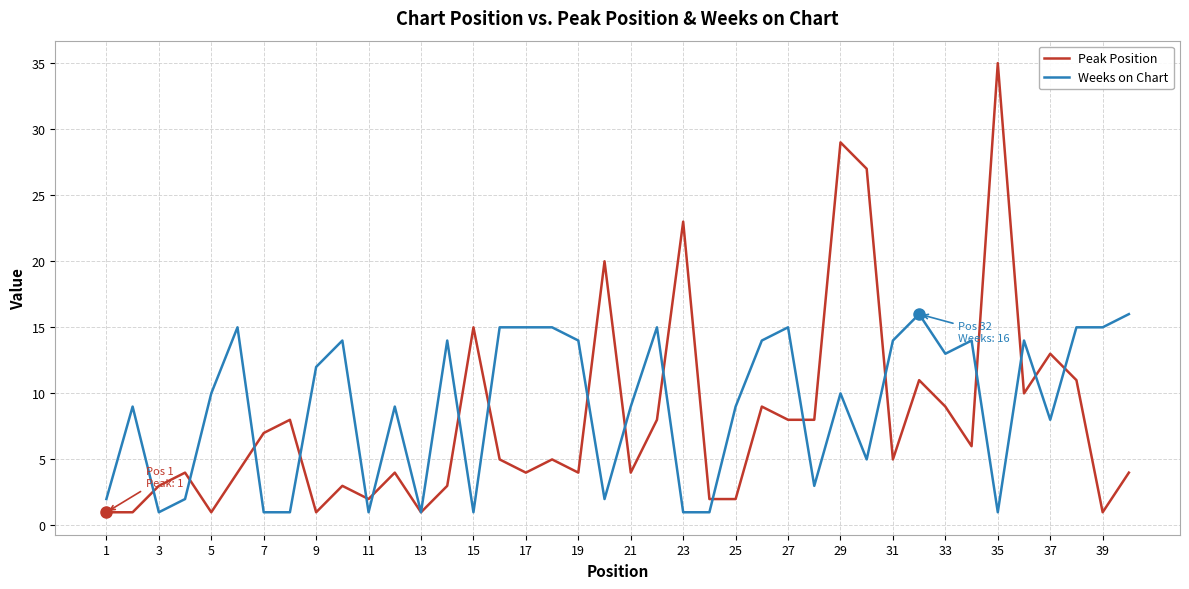

Which series has the largest range (max minus min)?

Peak Position